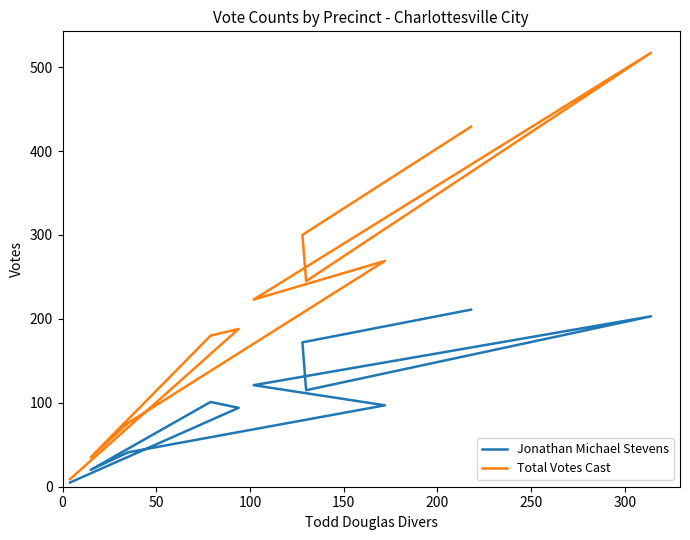

The Total Votes Cast series shows 31 at 300. True or false?

False